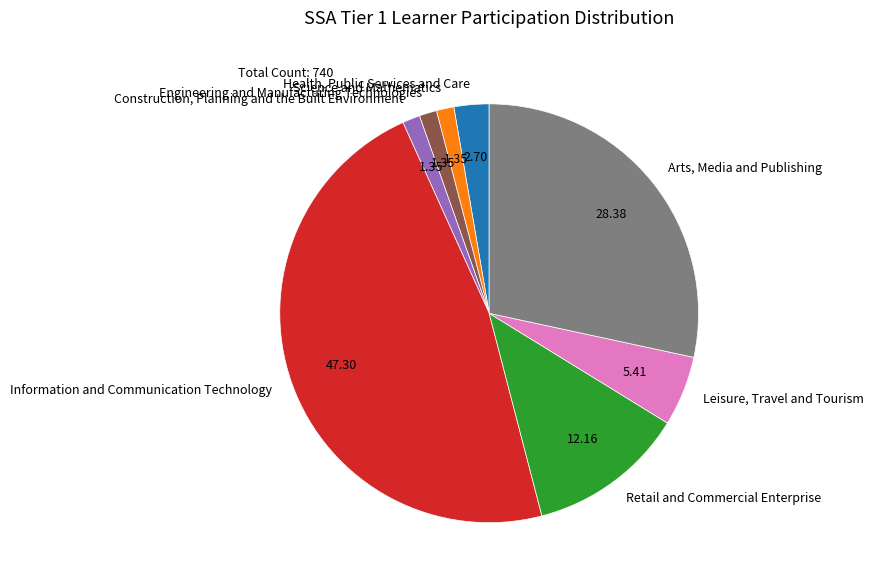

Approximately how many times larger is the value at Information and Communication Technology compared to Engineering and Manufacturing Technologies?

35.0